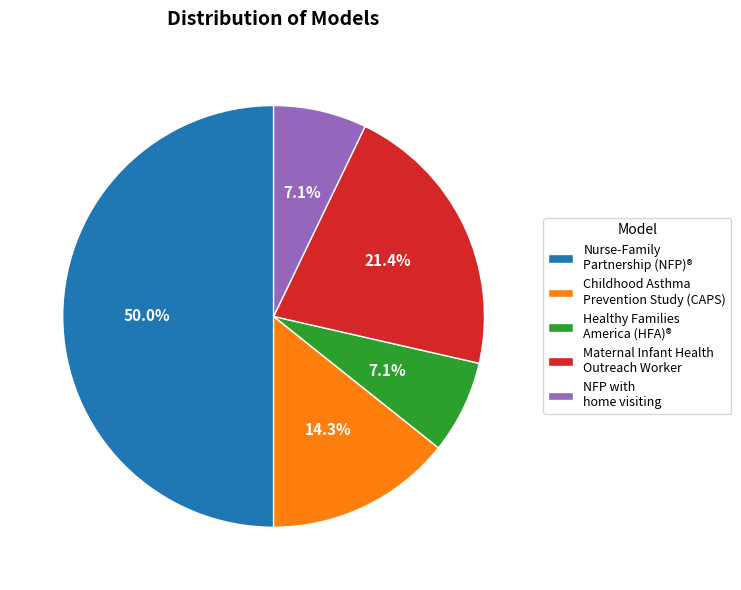

Between Nurse-Family Partnership (NFP)® and Childhood Asthma Prevention Study (CAPS), which is larger?

Nurse-Family Partnership (NFP)®